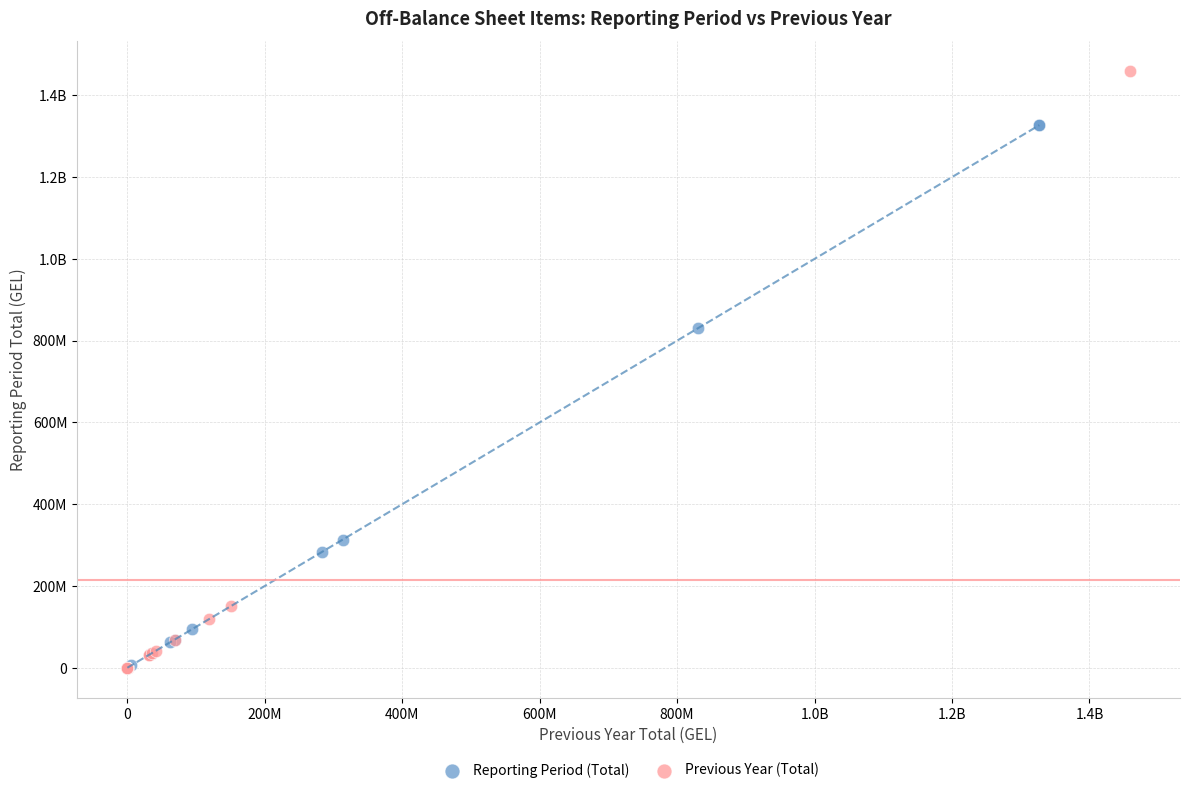

What are all the series names shown in the legend?

Reporting Period (Total), Previous Year (Total)